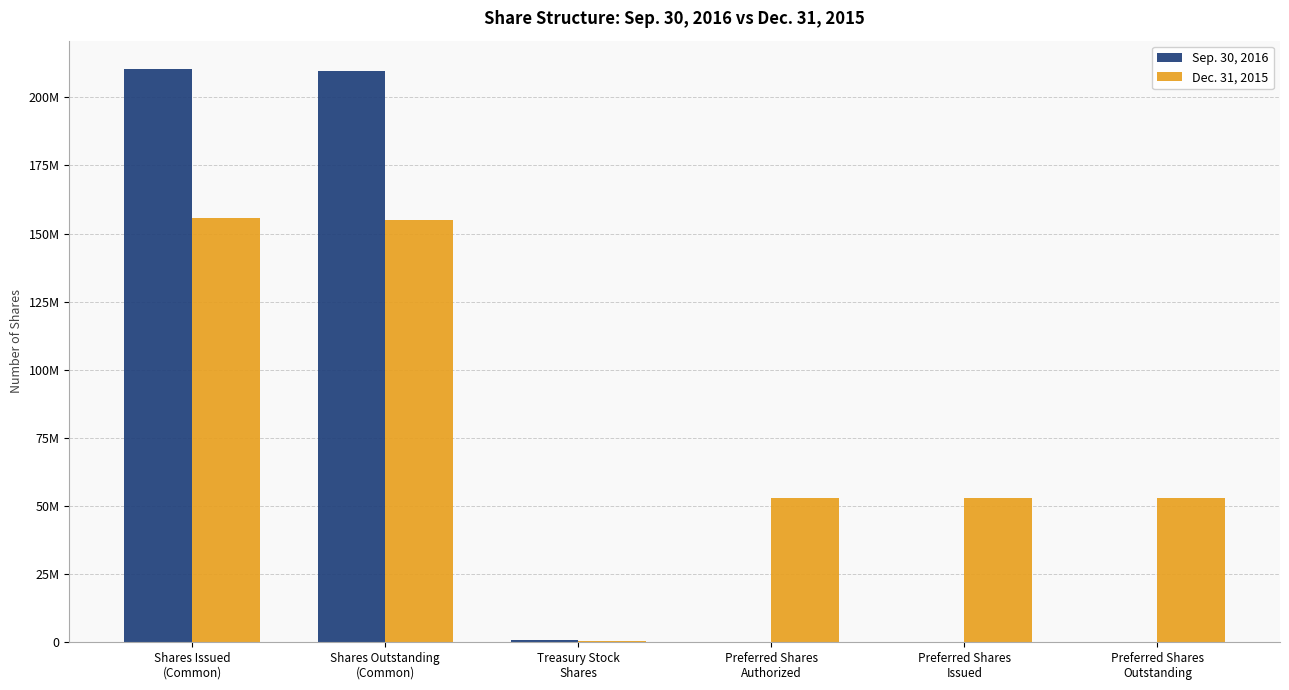

Are the bars grouped side by side (vs. stacked)?

Yes